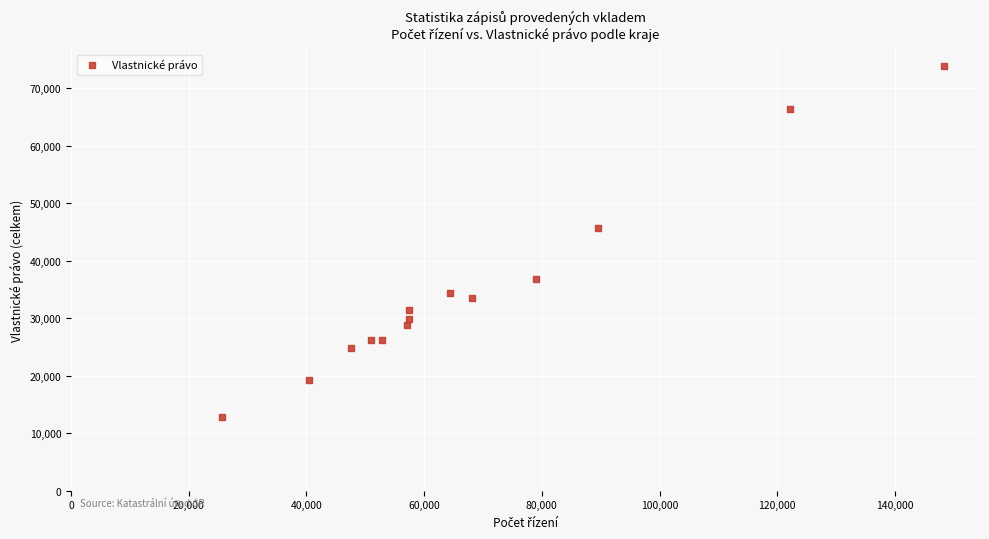

What is the range of Y values (max minus min)?

60919